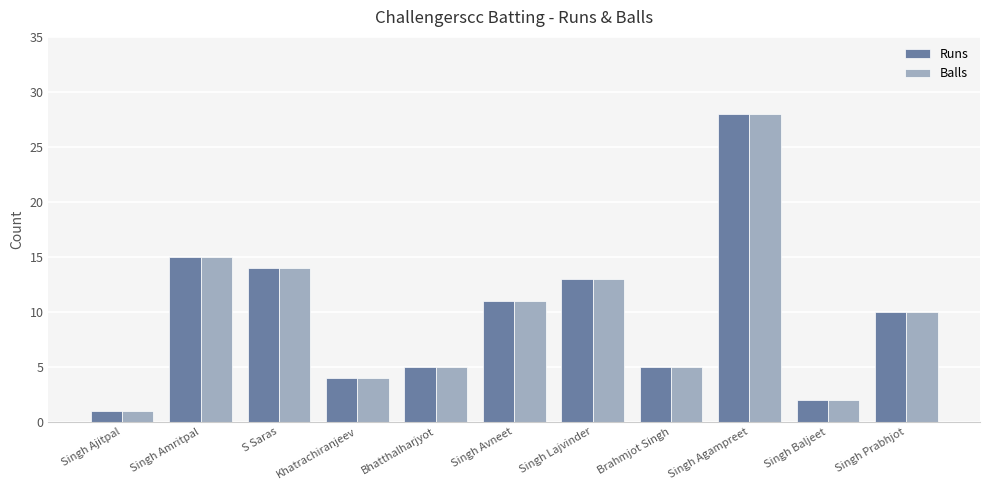

What is the sum of all Runs values?

108